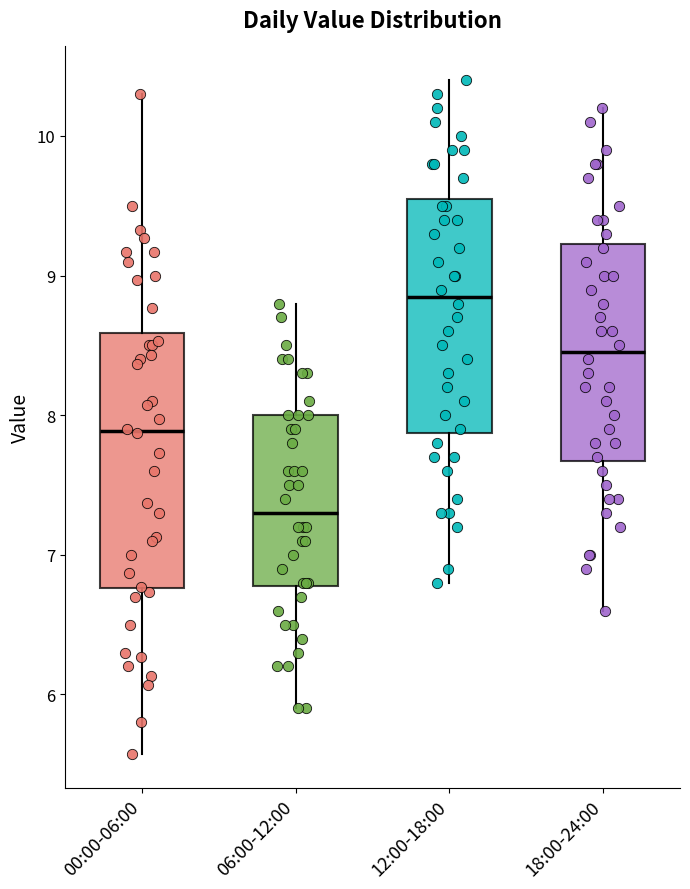

Which box's median line is the lowest?

06:00-12:00